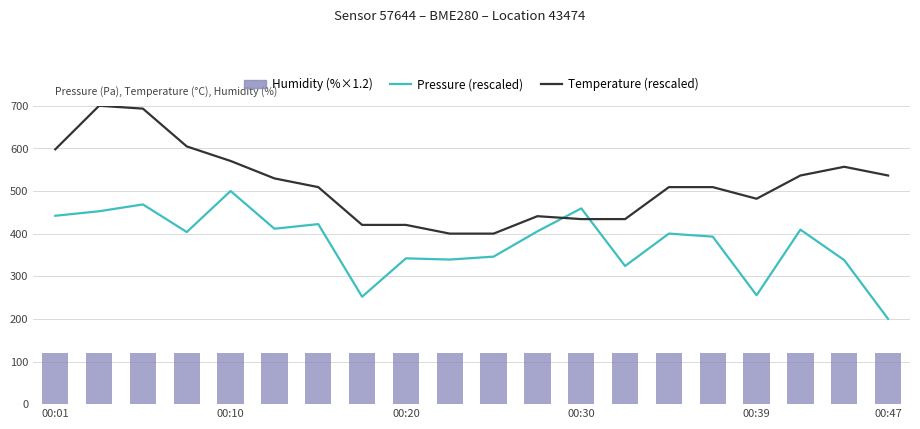

Rank the series by their maximum value, from highest to lowest.

Temperature (°C, rescaled), Pressure (Pa, rescaled), Humidity (%×1.2)